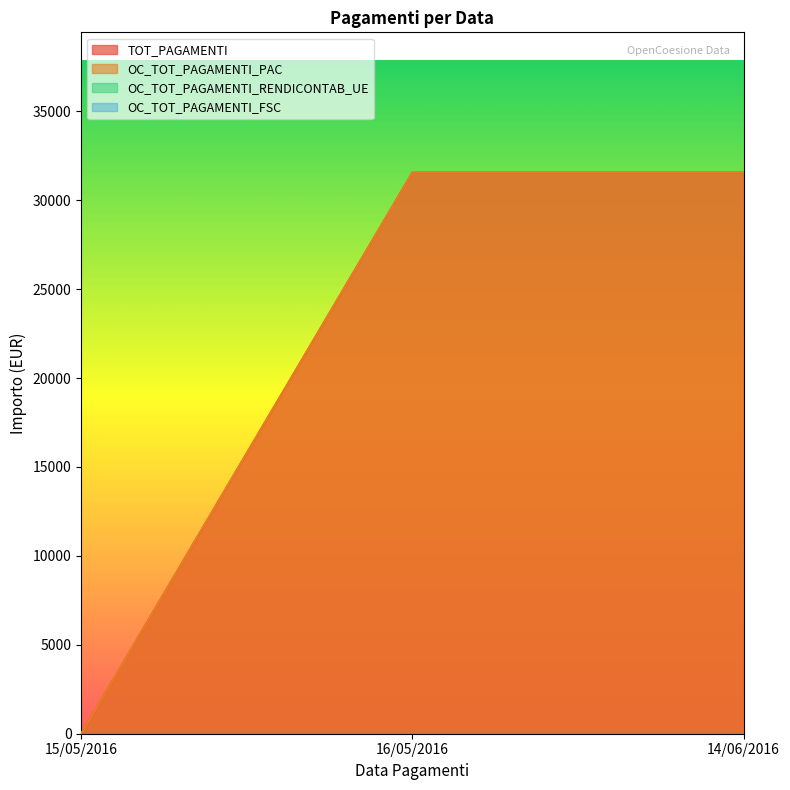

What is the difference between the OC_TOT_PAGAMENTI_PAC values at 16/05/2016 and 15/05/2016?

31555.3